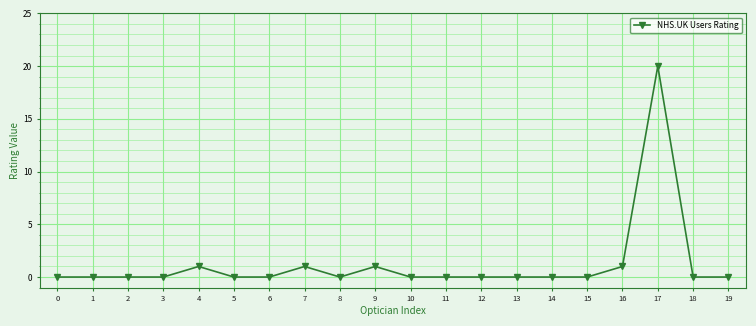

The value at 3 is -14. True or false?

False